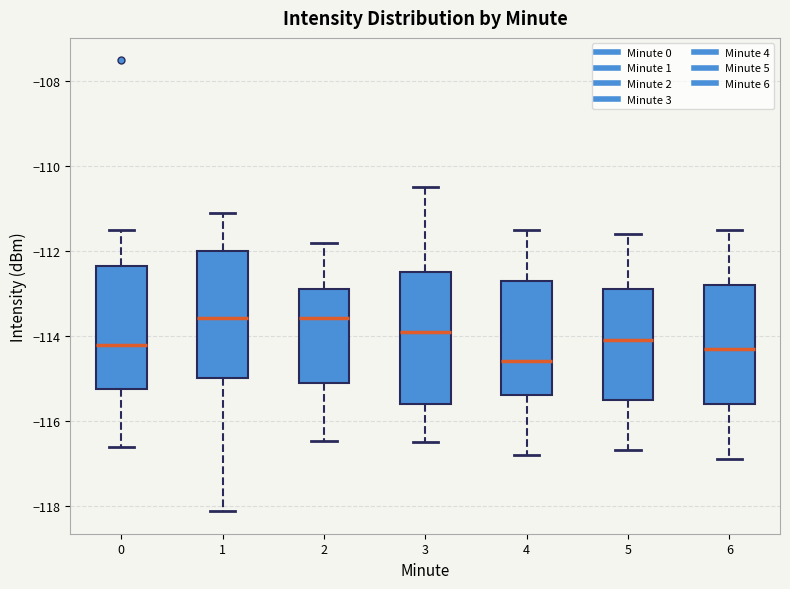

Reading left to right, transcribe this box plot: for each box, give where its median line is, the range the box spans, and where its two whiskers end, as read against the y-axis. The values are not printed on the chart, so give them approximately, as read against the axis.

0: median -114.2, box -115.2 to -112.4, whiskers -116.6 to -111.6
1: median -113.6, box -115.0 to -112.0, whiskers -118.2 to -111.0
2: median -113.6, box -115.0 to -112.8, whiskers -116.4 to -111.8
3: median -113.8, box -115.6 to -112.4, whiskers -116.4 to -110.4
4: median -114.6, box -115.4 to -112.6, whiskers -116.8 to -111.4
5: median -114.0, box -115.4 to -112.8, whiskers -116.6 to -111.6
6: median -114.2, box -115.6 to -112.8, whiskers -116.8 to -111.4